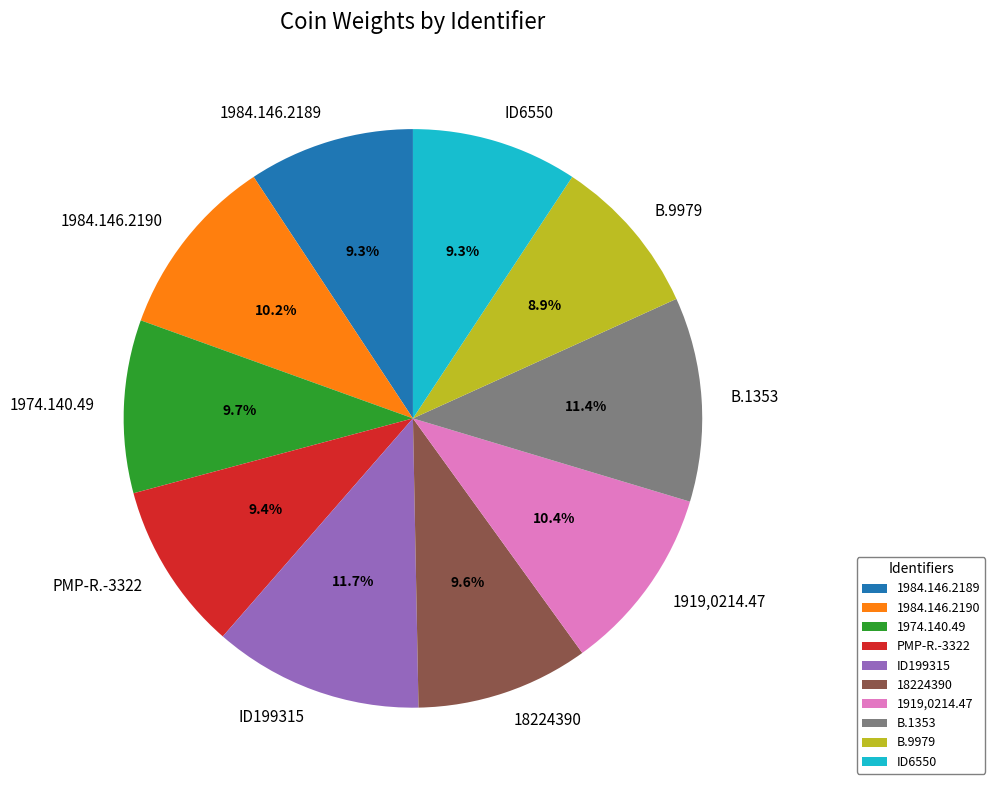

To the nearest percent, what is the combined percentage of PMP-R.-3322 and 1919,0214.47?

20%